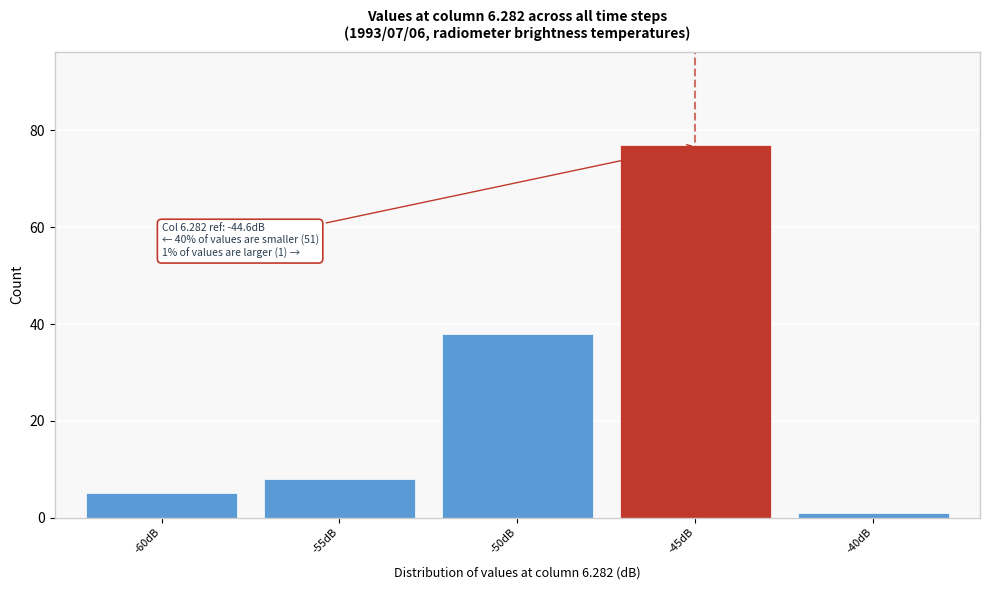

Reading left to right, extract all data points from this chart.

5	8	38	77	1